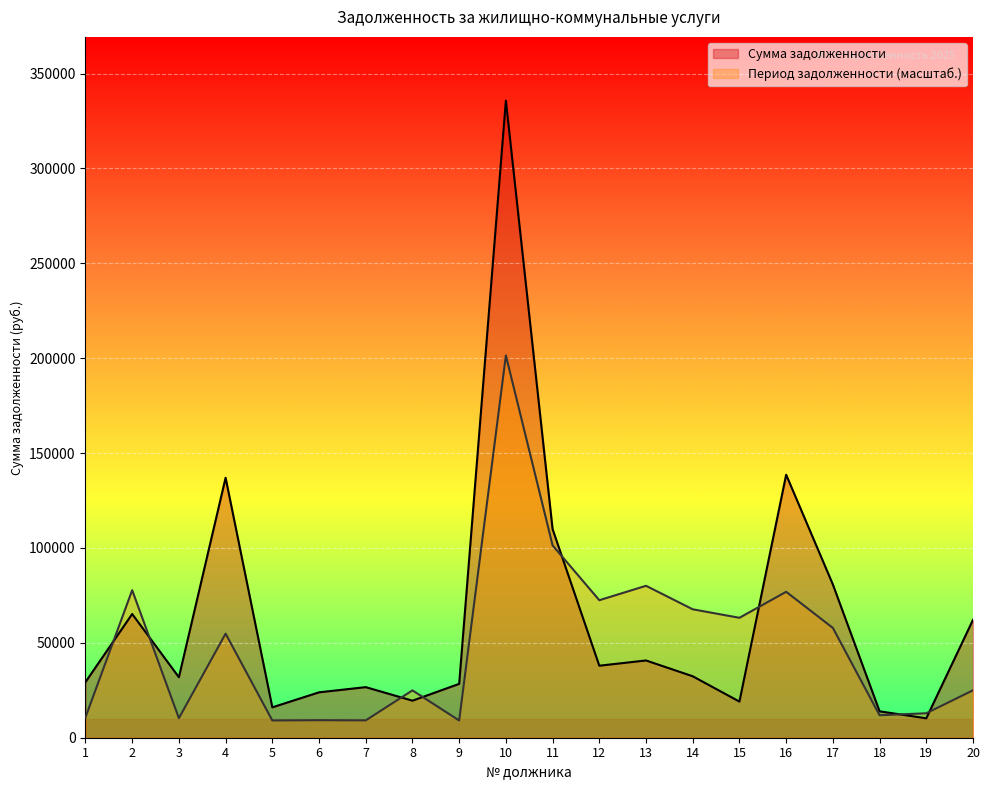

How many data points in Период задолженности are above 54842?

10